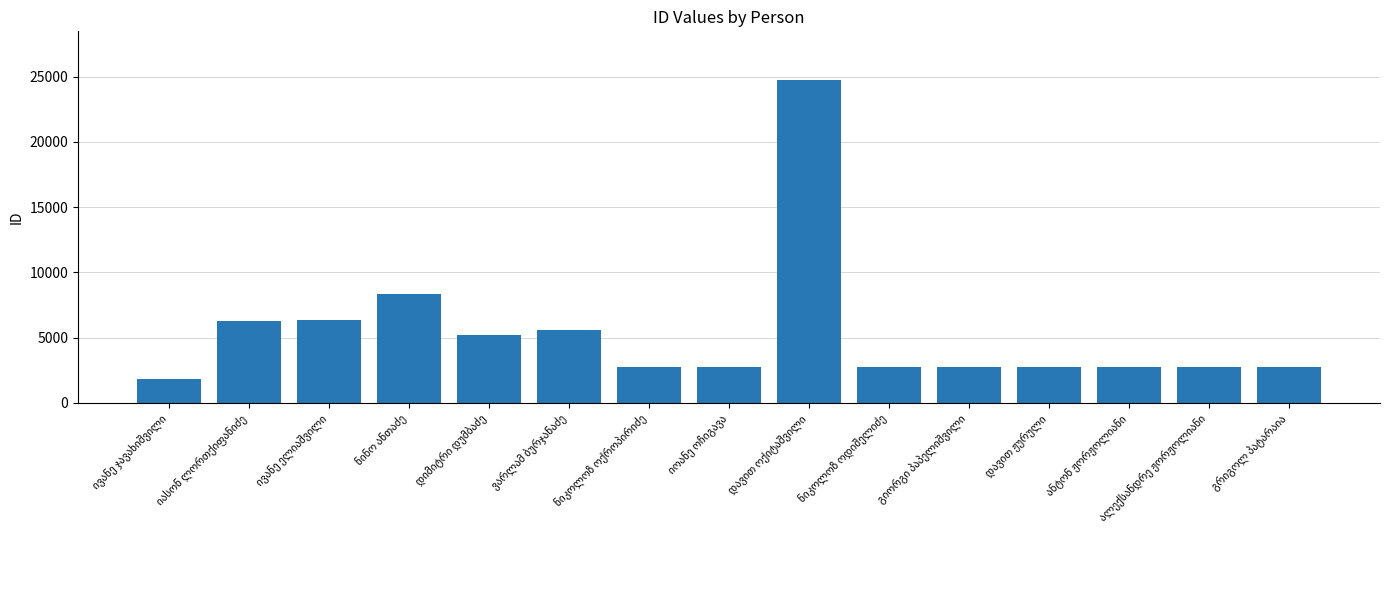

What is the average value?

5347